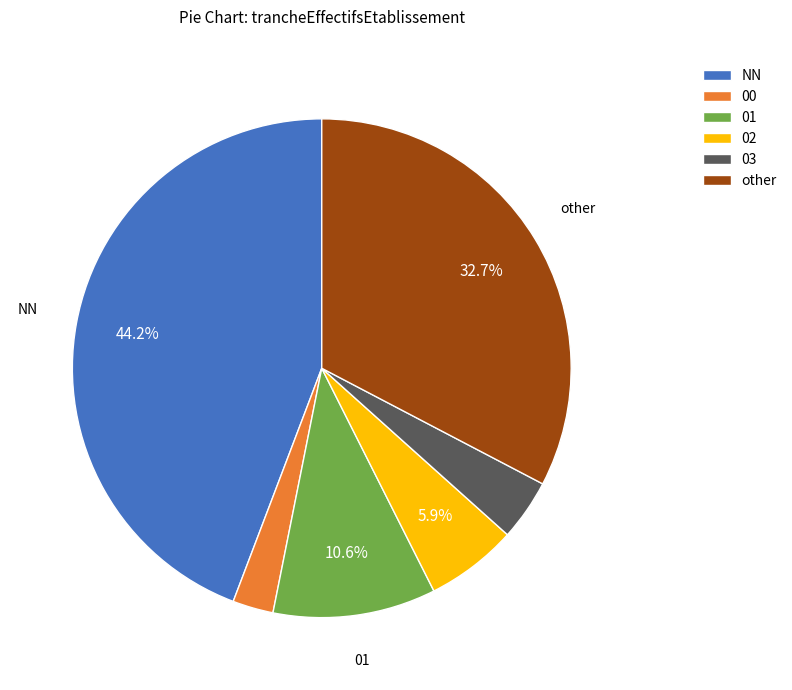

What is the smallest slice in the pie chart?

00